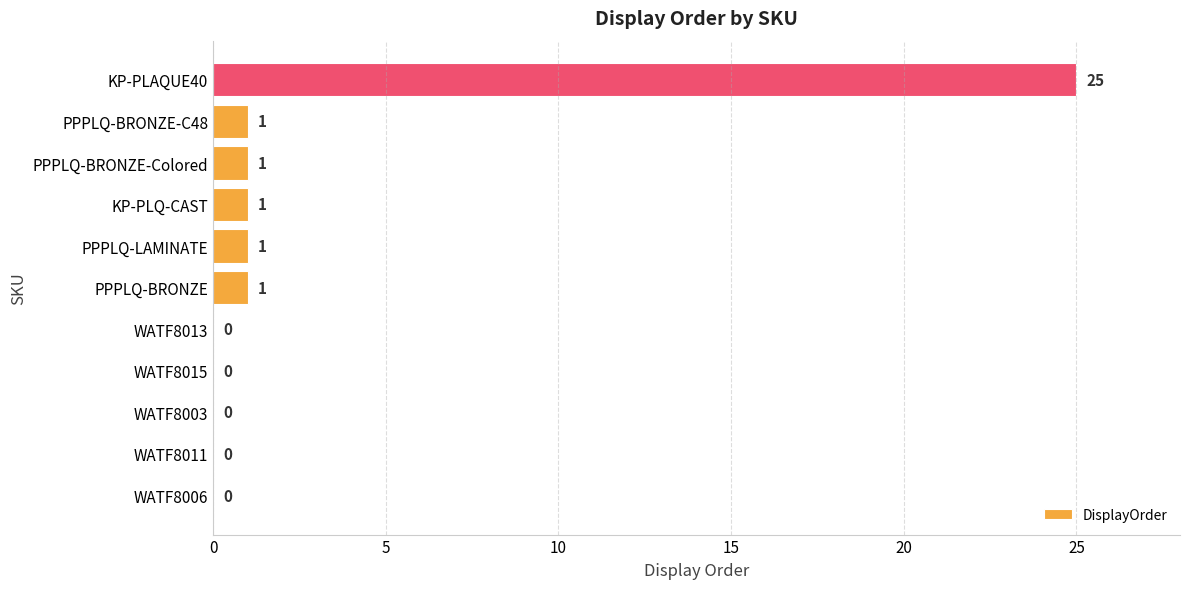

How many values are above zero?

6